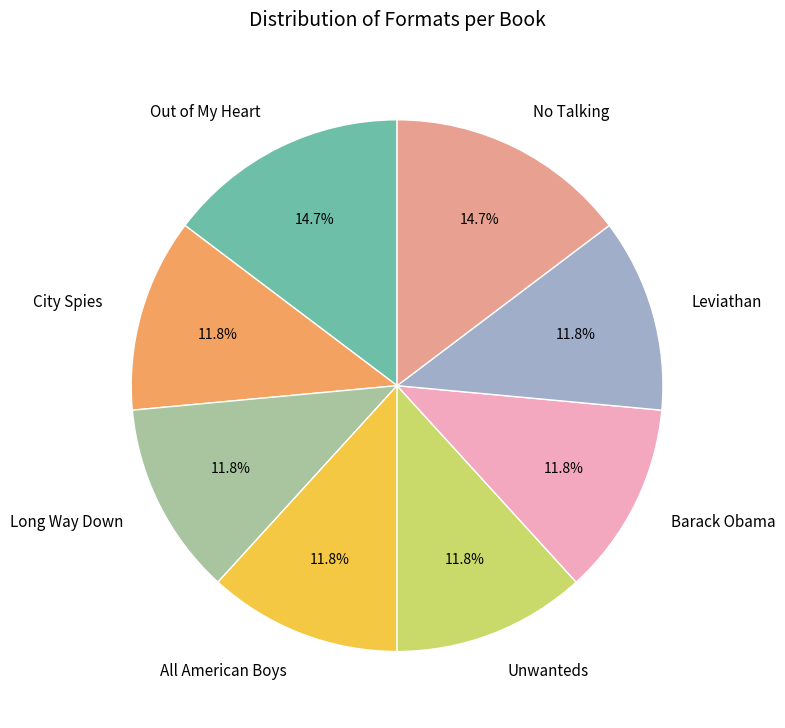

Does Out of My Heart account for over 50% of the chart?

No